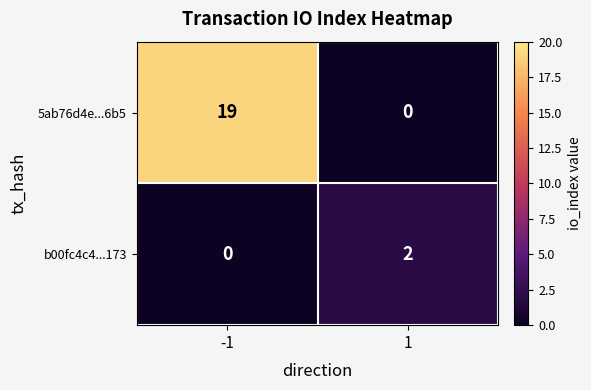

Reading left to right, extract all data points from this chart.

5ab76d4e...6b5: -1=19	1=0
b00fc4c4...173: -1=0	1=2